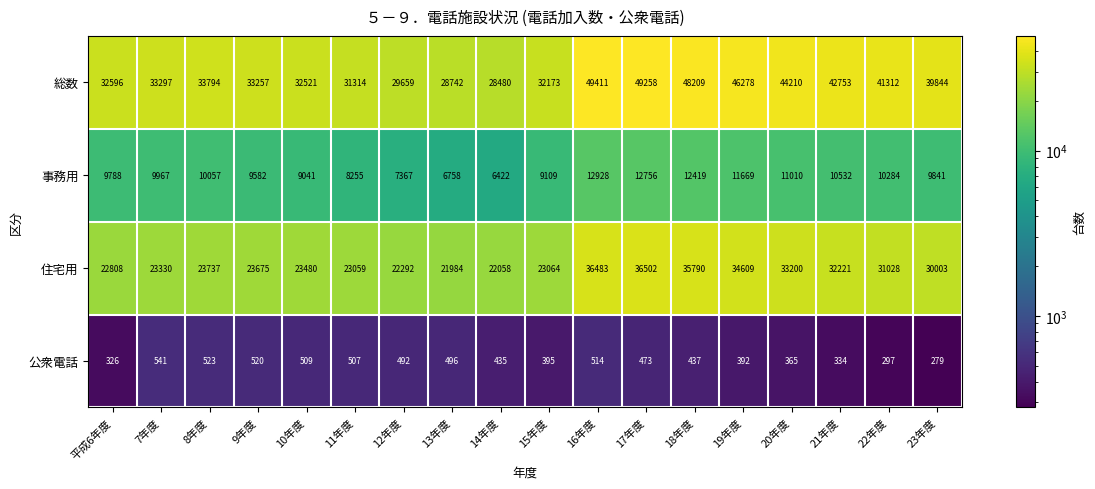

At 17年度, list the series in order from largest to smallest.

総数, 住宅用, 事務用, 公衆電話